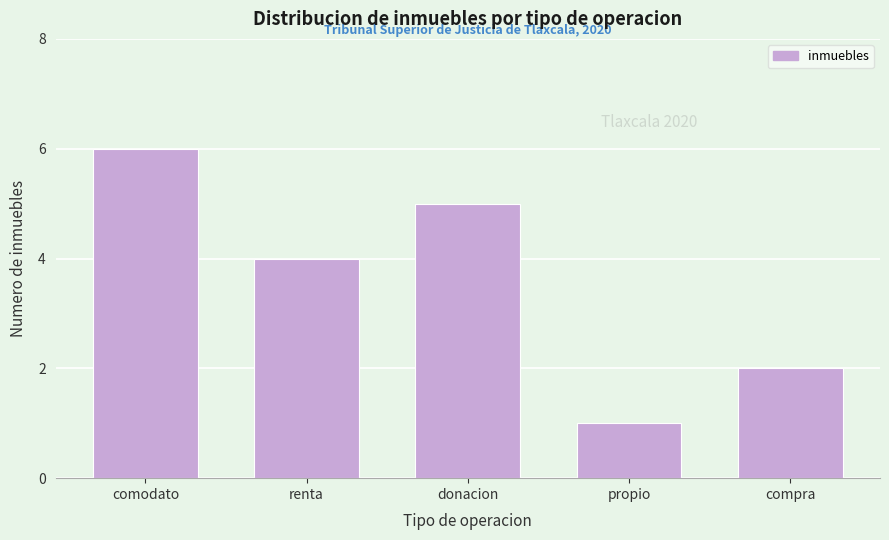

Reading left to right, what are all the values shown in this chart?

comodato=6	renta=4	donacion=5	propio=1	compra=2